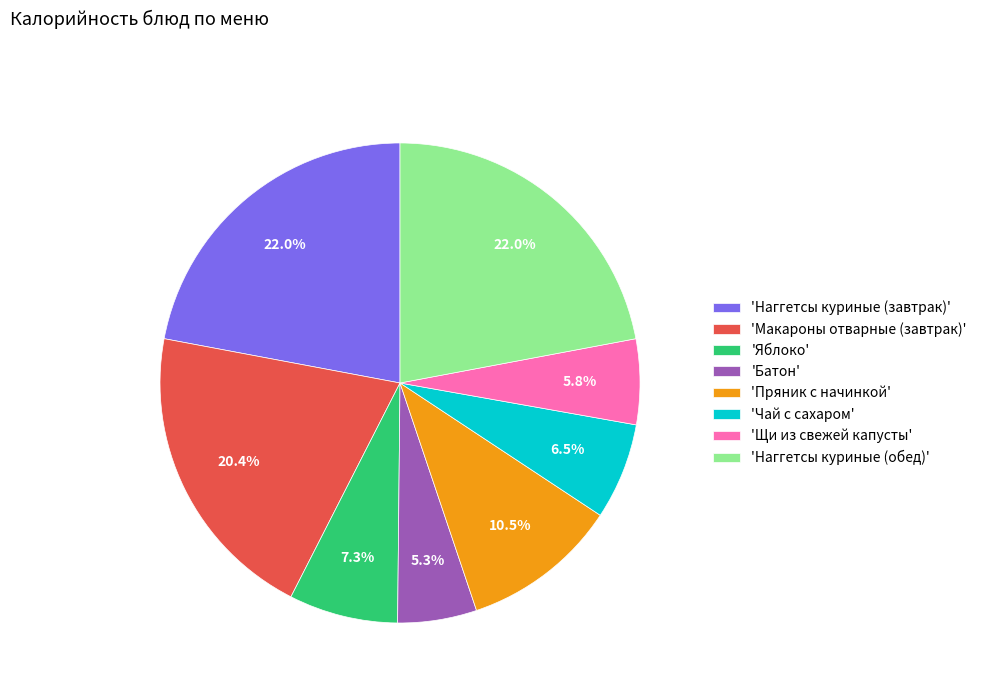

What percentage is NOT represented by 'Батон'?

94.7%